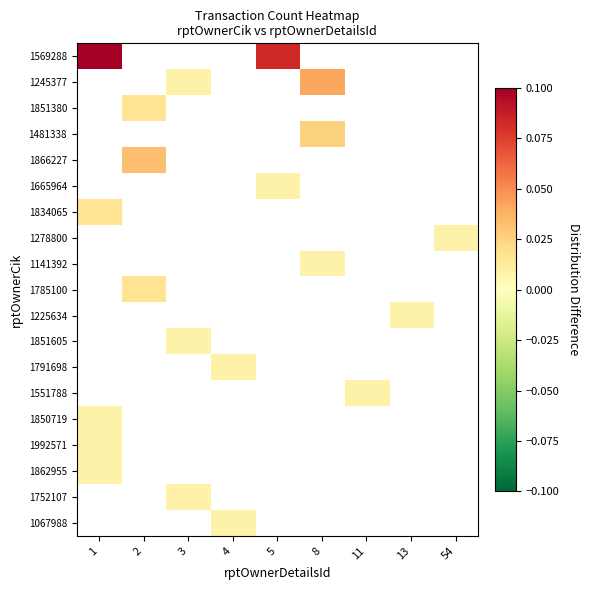

Rank the series at 2 from lowest to highest value.

1569288, 1245377, 1481338, 1665964, 1834065, 1278800, 1141392, 1225634, 1851605, 1791698, 1551788, 1850719, 1992571, 1862955, 1752107, 1067988, 1851380, 1785100, 1866227